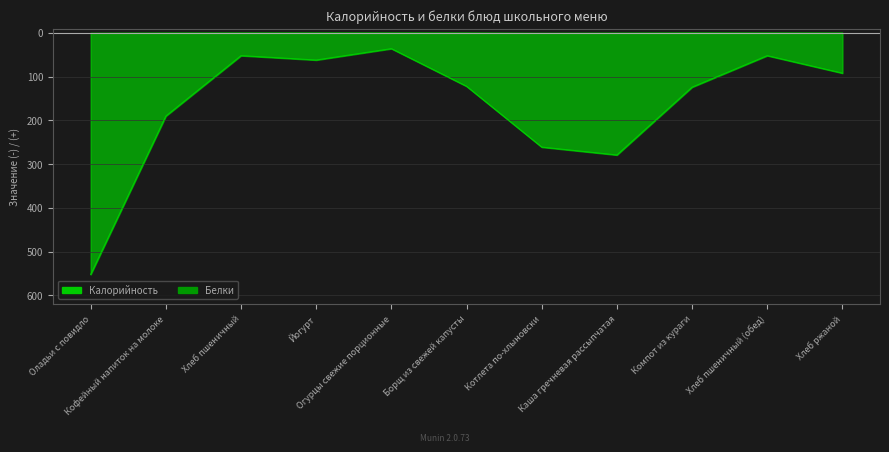

Reading left to right, transcribe all the data shown in this chart.

Калорийность: Оладьи с повидло=-552.0	Кофейный напиток на молоке=-190.0	Хлеб пшеничный=-52.0	Йогурт=-62.0	Огурцы свежие порционные=-36.0	Борщ из свежей капусты=-122.0	Котлета по-хлыновски=-261.0	Каша гречневая рассыпчатая=-279.0	Компот из кураги=-124.0	Хлеб пшеничный (обед)=-52.0	Хлеб ржаной=-92.0
Белки: Оладьи с повидло=-1.5	Кофейный напиток на молоке=-0.5	Хлеб пшеничный=-0.2	Йогурт=-0.1	Огурцы свежие порционные=0.0	Борщ из свежей капусты=-0.2	Котлета по-хлыновски=-1.6	Каша гречневая рассыпчатая=-0.9	Компот из кураги=-0.1	Хлеб пшеничный (обед)=-0.2	Хлеб ржаной=-0.3